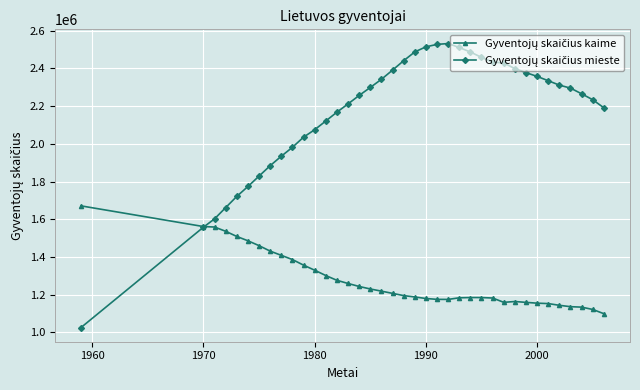

What is the maximum value shown in the chart?

2531400